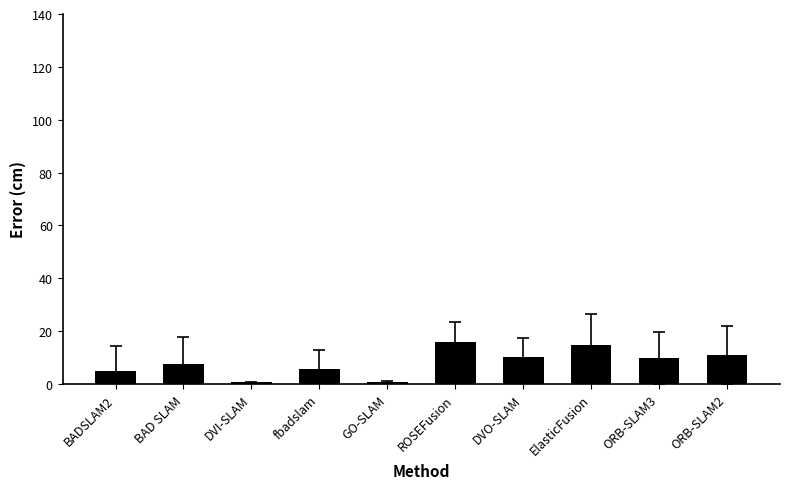

What is the change in value from BADSLAM2 to ORB-SLAM2?

+5.9